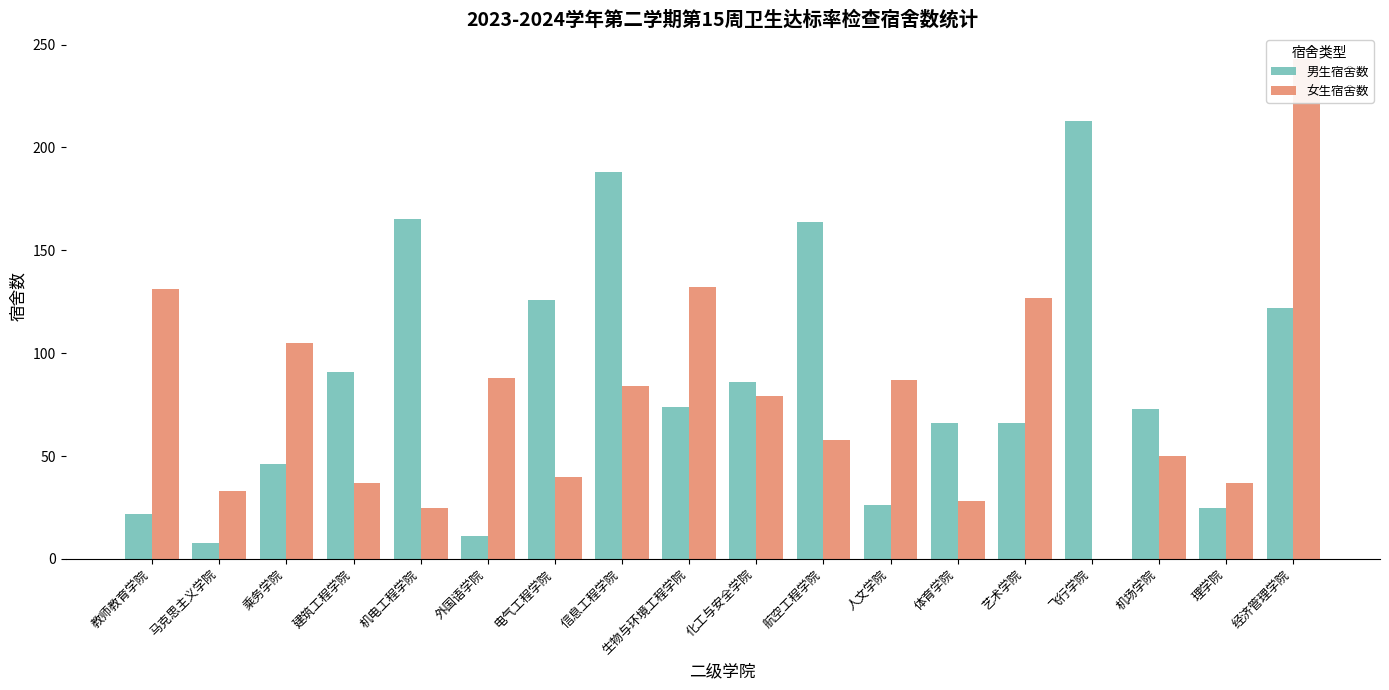

Reading left to right, what are all the values shown in this chart?

男生宿舍数: 22	8	46	91	165	11	126	188	74	86	164	26	66	66	213	73	25	122
女生宿舍数: 131	33	105	37	25	88	40	84	132	79	58	87	28	127	0	50	37	243